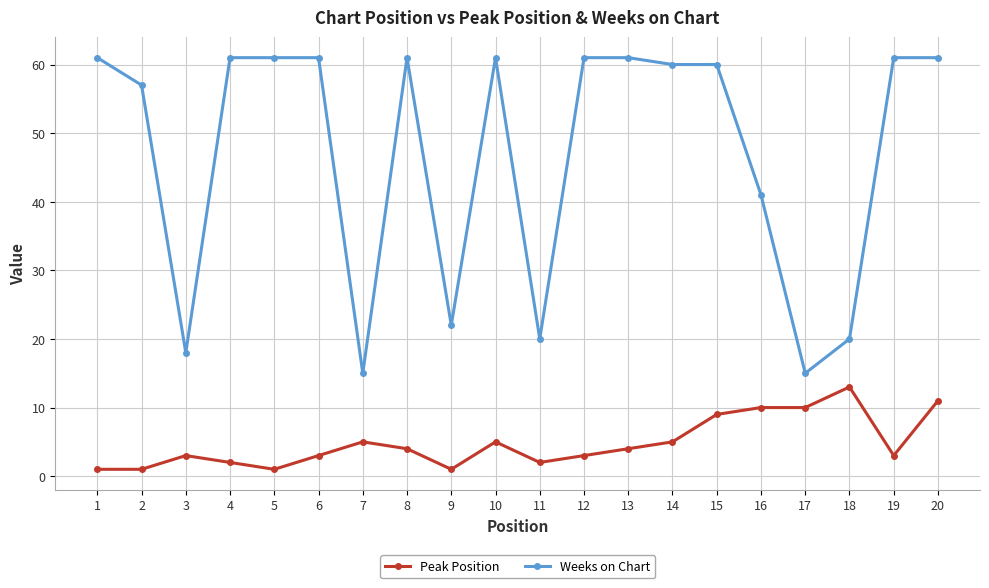

True or false: Weeks on Chart and Peak Position cross at least once.

False